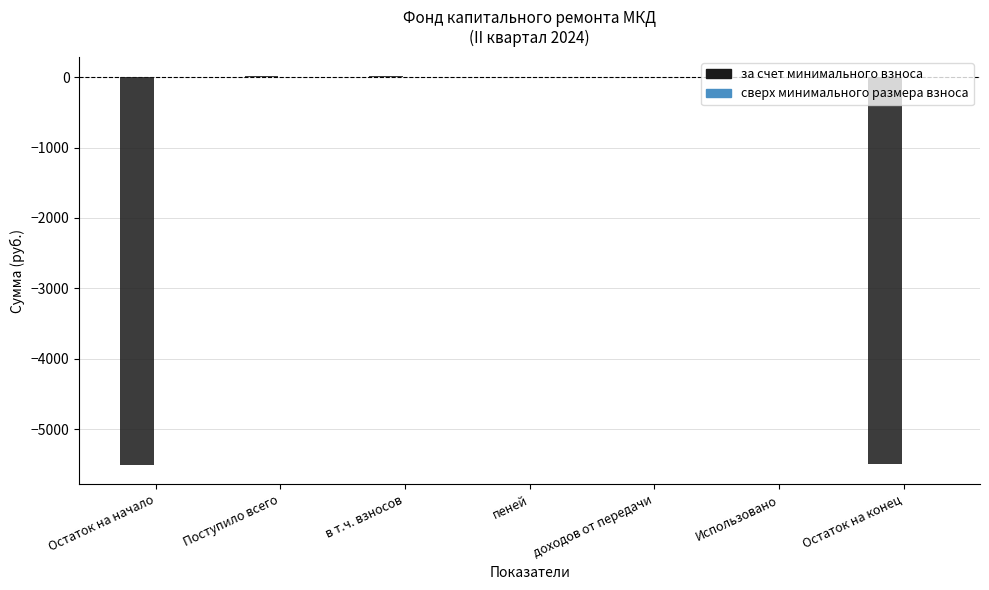

What is the approximate value at Остаток на начало?

-5505.8